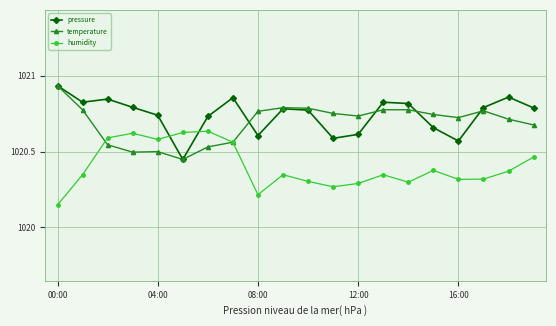

True or false: pressure and humidity cross at least once.

True